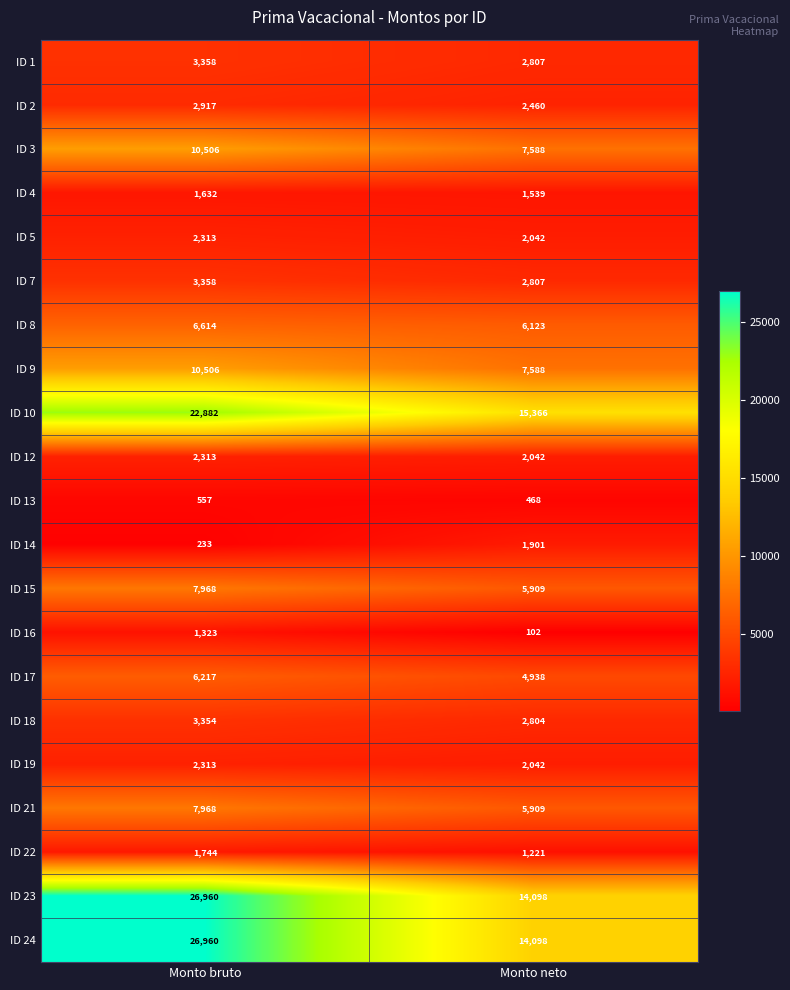

At which category is the sum across all series the highest?

Monto bruto